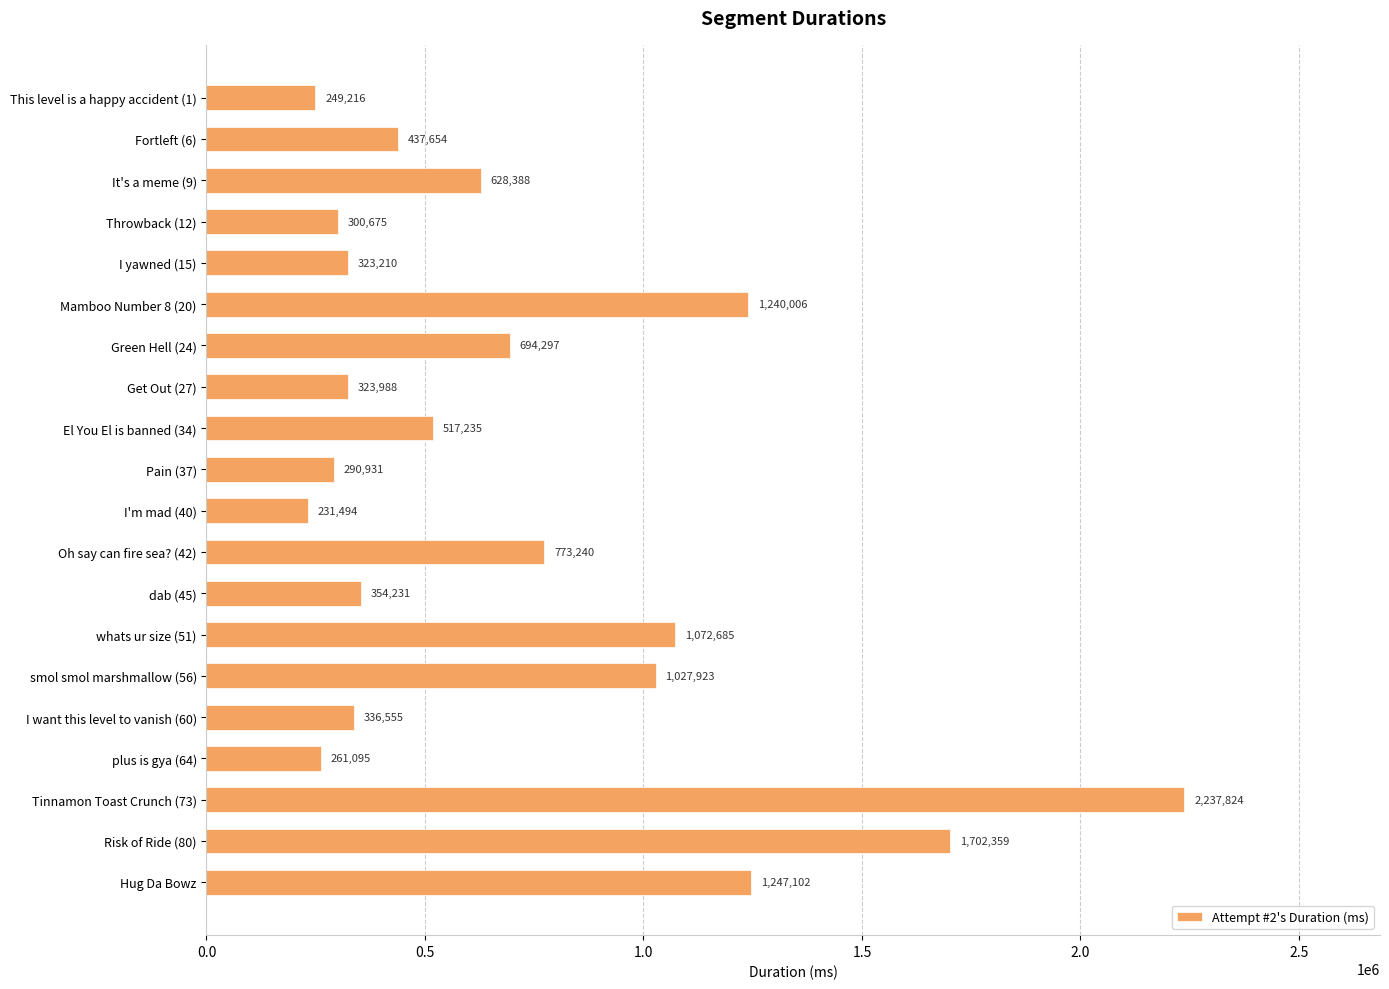

Which has a higher value, Throwback (12) or I yawned (15)?

I yawned (15)